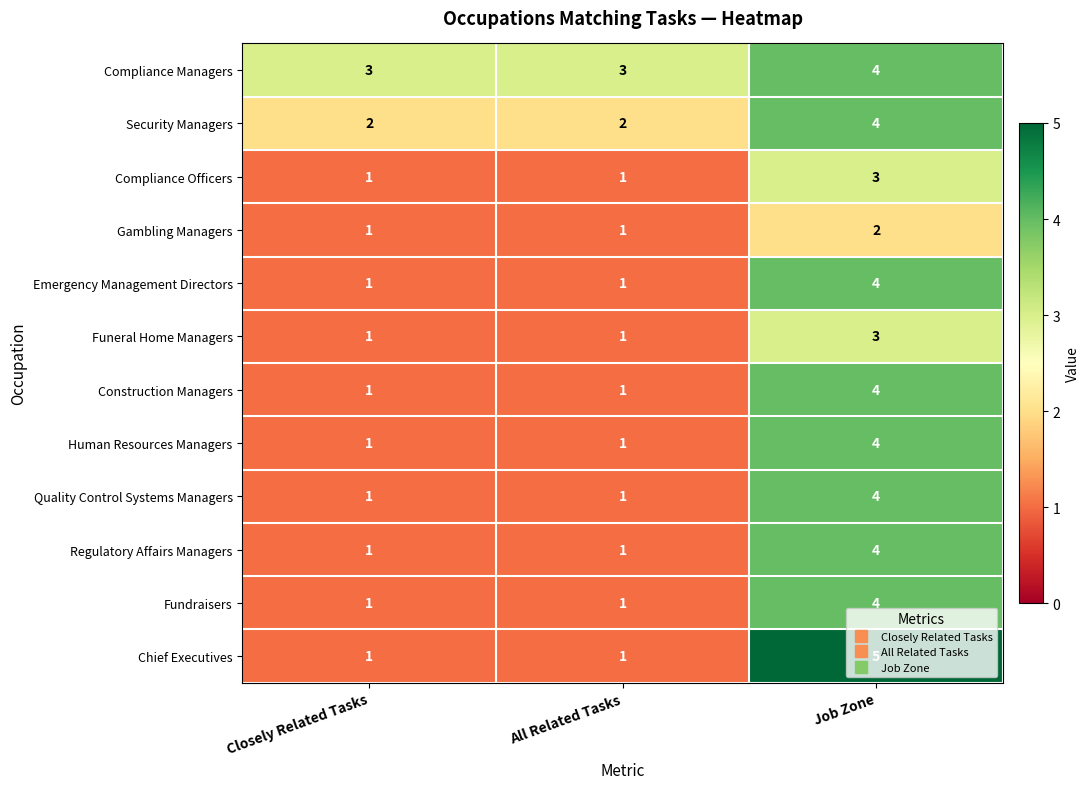

What is the sum of the Regulatory Affairs Managers values at Job Zone and Closely Related Tasks?

5